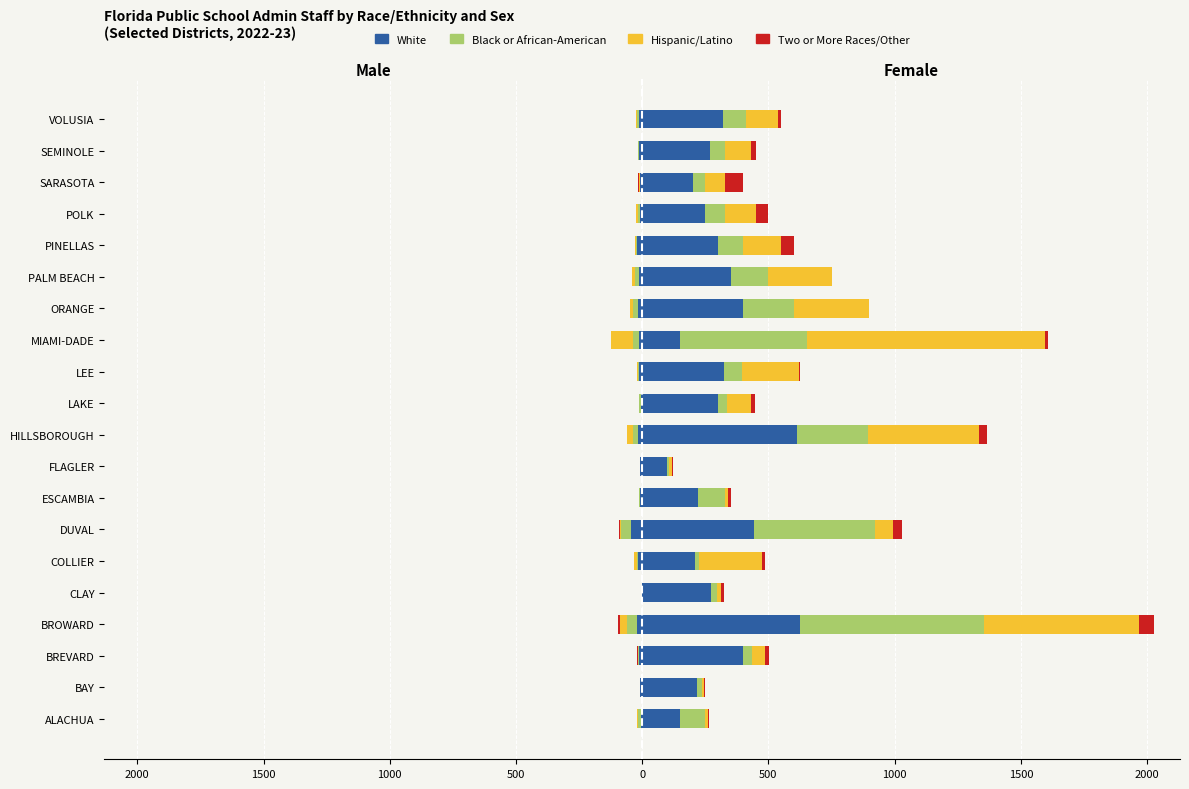

What are all the series names shown in the legend?

White, Black or African-American, Hispanic/Latino, Two or More Races/Other